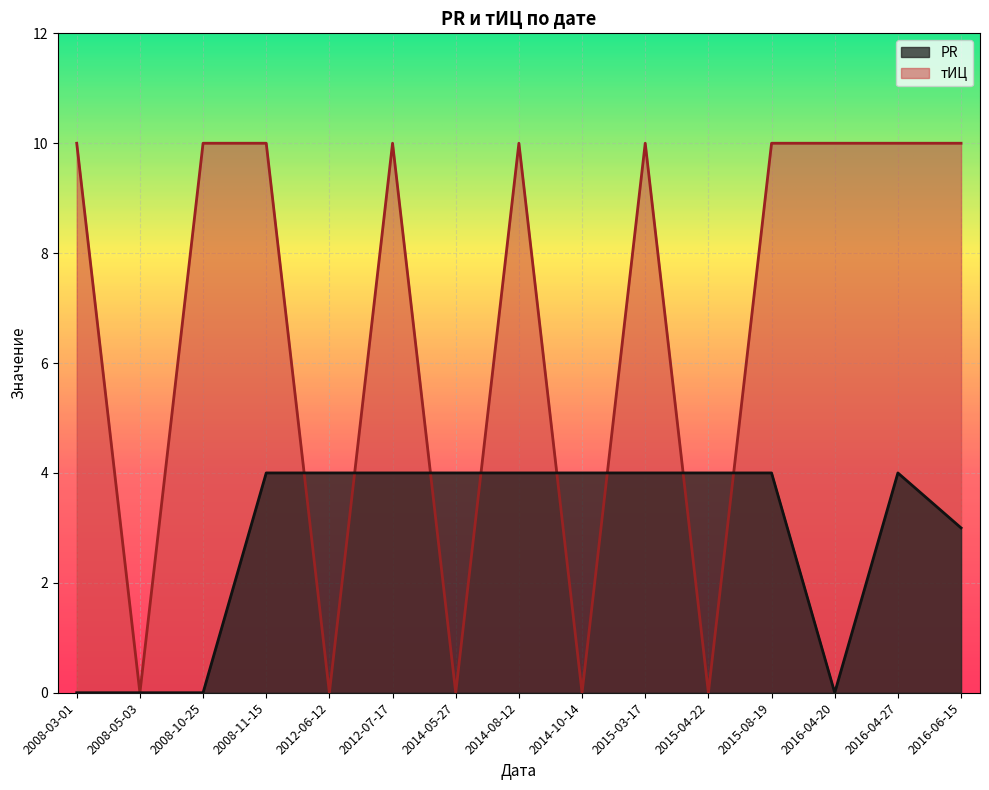

Count the number of data series in this chart.

2